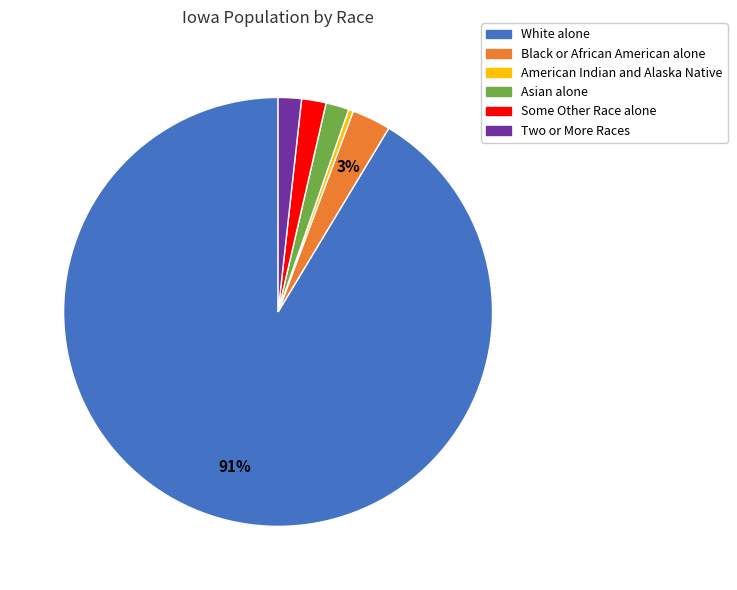

Does any single category account for the majority?

Yes